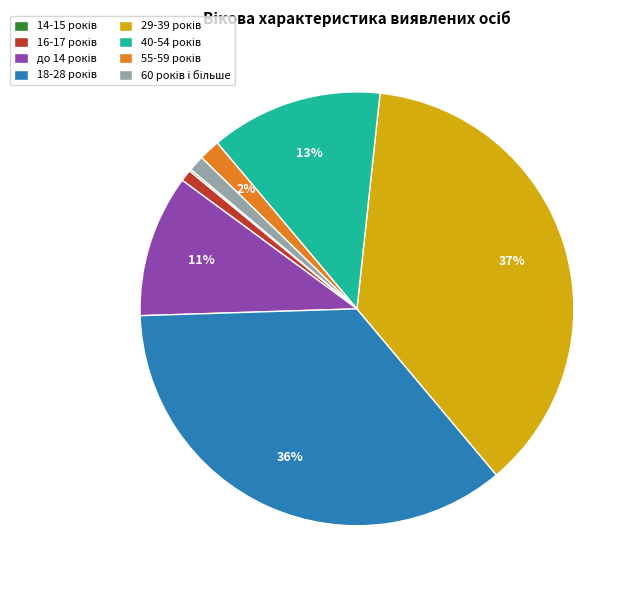

To the nearest percent, what is the average slice percentage?

12%